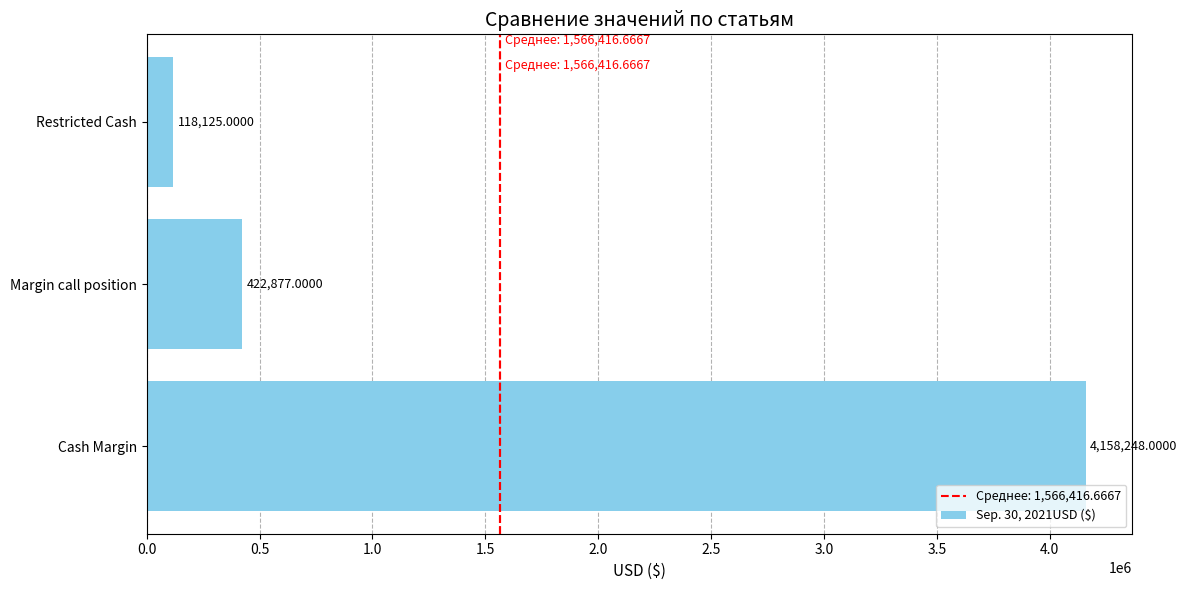

What is the average value?

1566417